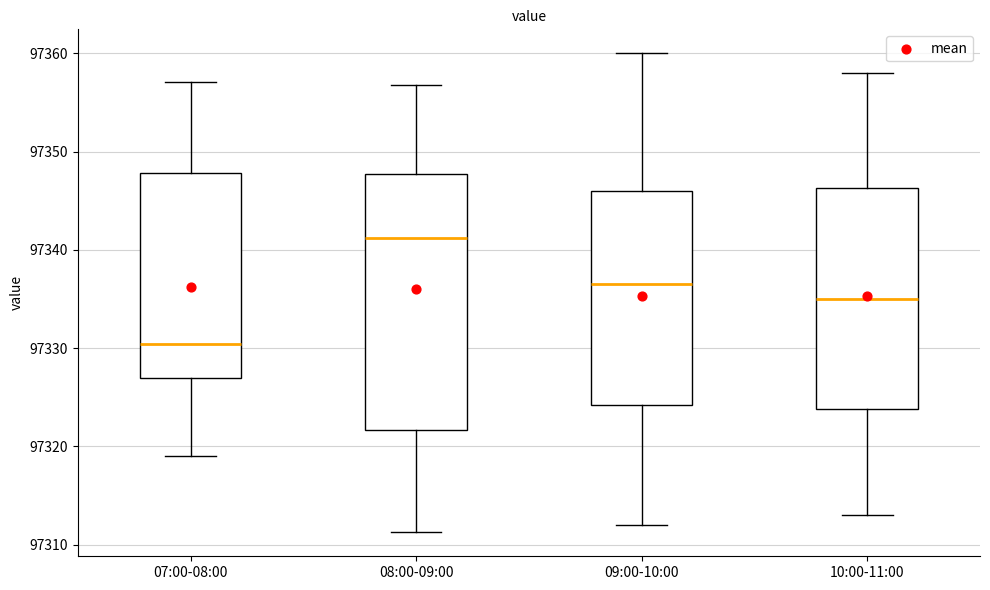

Reading left to right, transcribe this box plot: for each box, give where its median line is, the range the box spans, and where its two whiskers end, as read against the y-axis. The values are not printed on the chart, so give them approximately, as read against the axis.

07:00-08:00: median 97330, box 97327 to 97348, whiskers 97319 to 97357
08:00-09:00: median 97341, box 97322 to 97348, whiskers 97311 to 97357
09:00-10:00: median 97337, box 97324 to 97346, whiskers 97312 to 97360
10:00-11:00: median 97335, box 97324 to 97346, whiskers 97313 to 97358